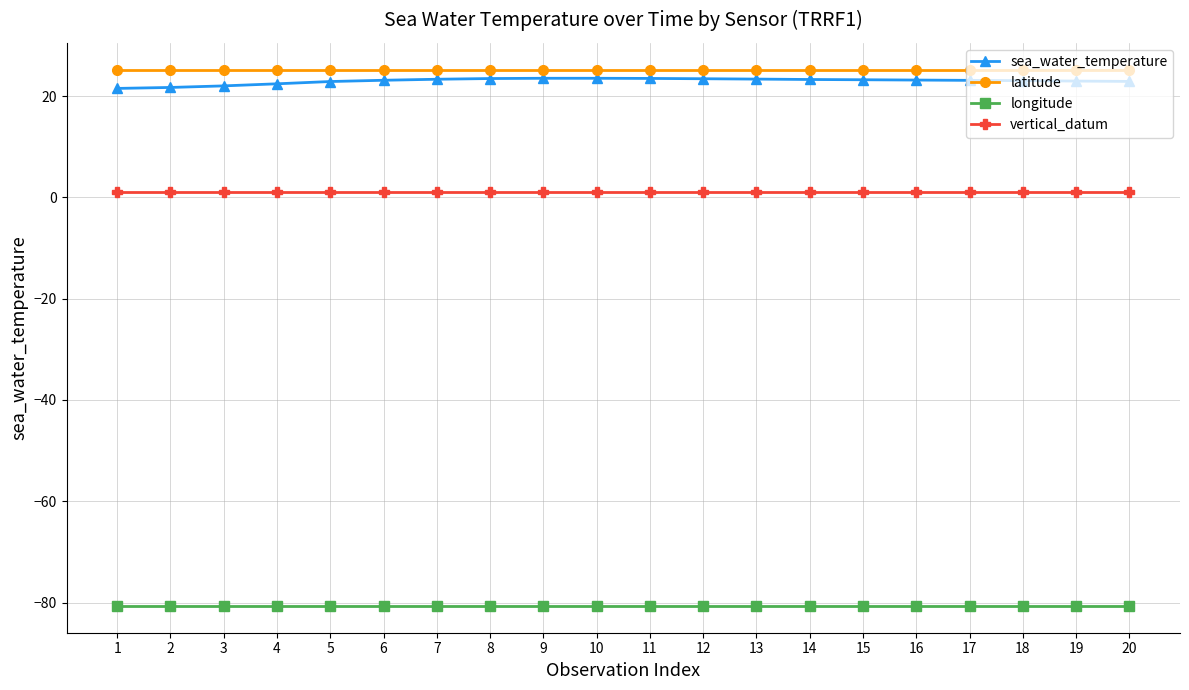

How many lines are shown in the chart?

4